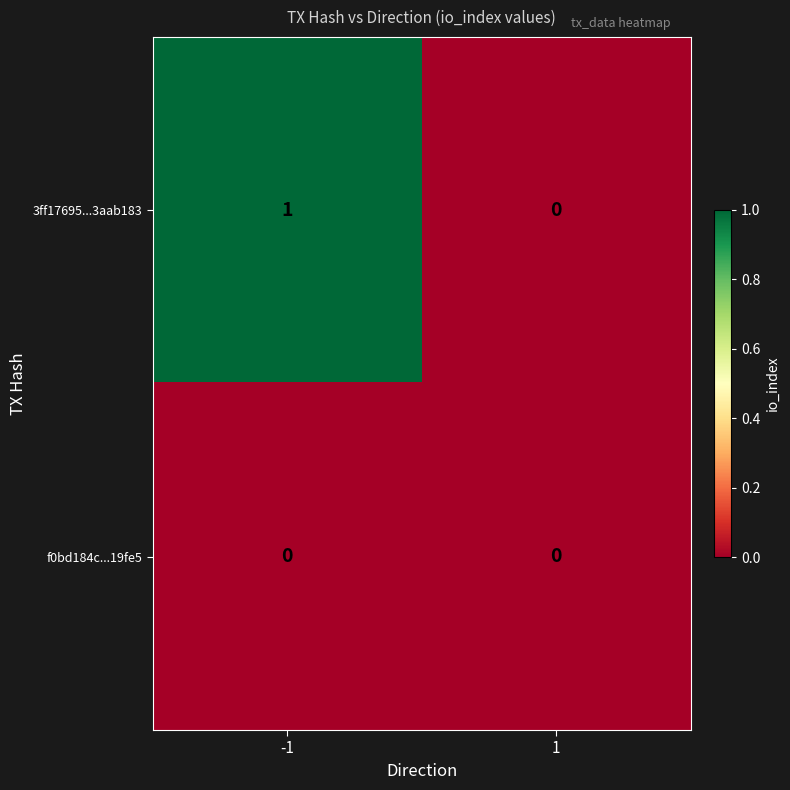

Between -1 and 1, which series saw the biggest shift?

3ff17695...3aab183